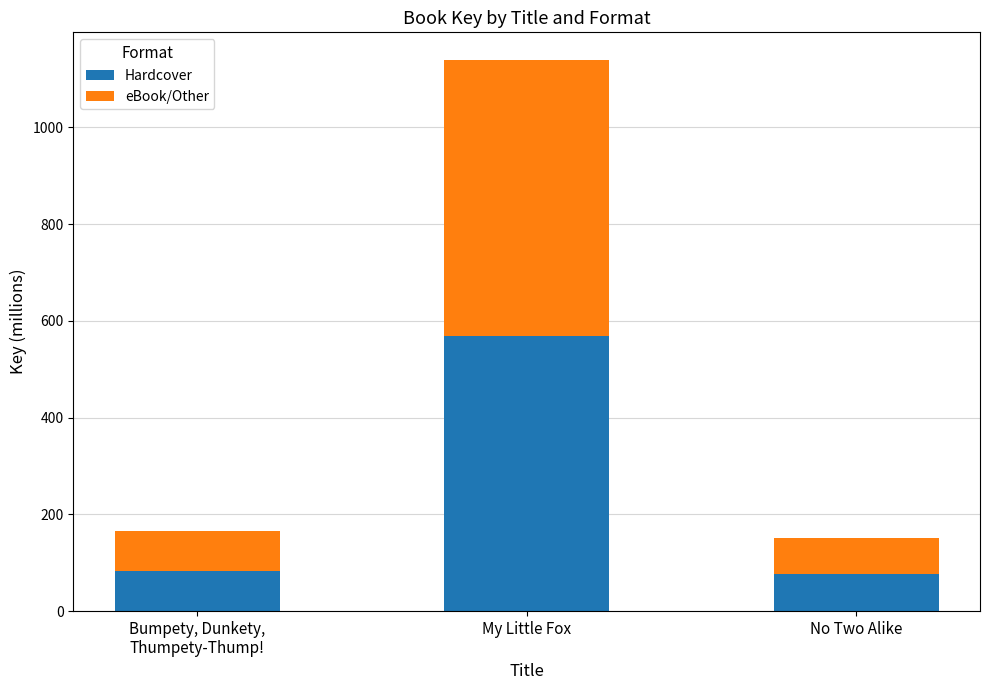

At which category is the sum across all series the highest?

My Little Fox